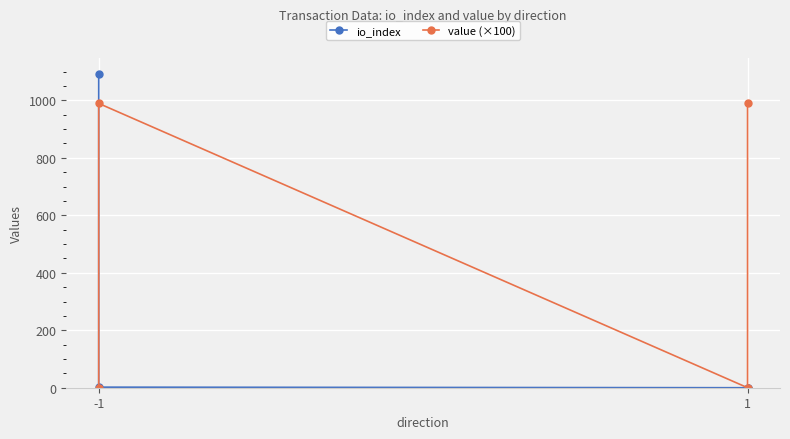

What is the value of the value (×100) point at the 3rd from the left?

0.1